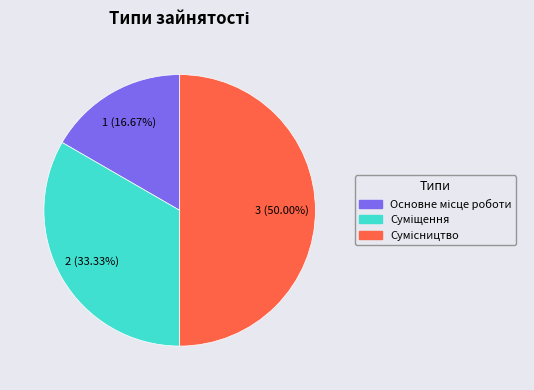

How many slices are in this pie chart?

3